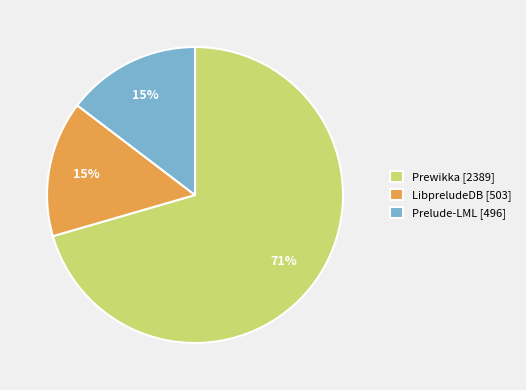

Approximately how many times larger is the value at LibpreludeDB [503] compared to Prelude-LML [496]?

1.0